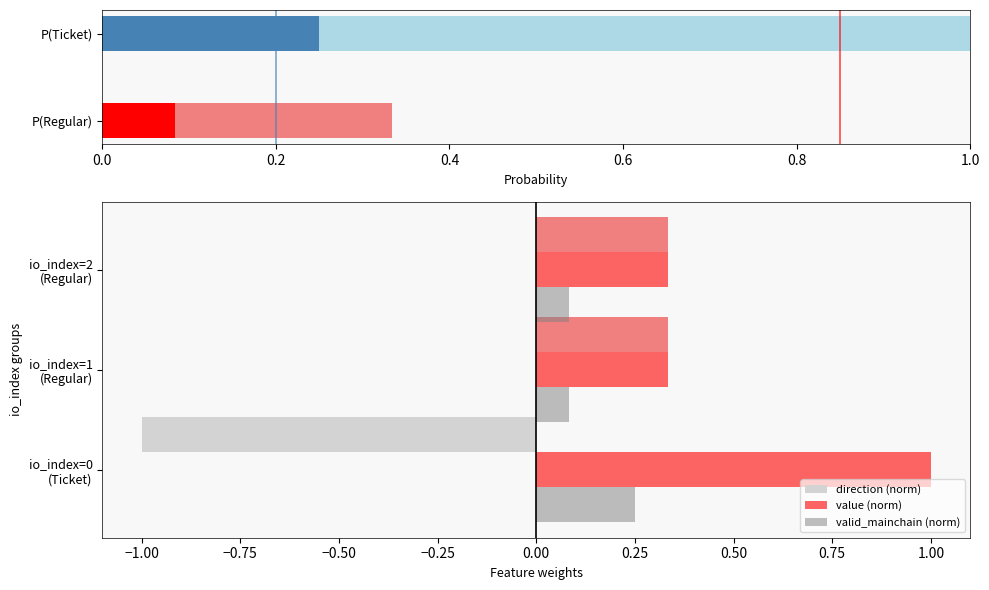

What is the sum of all valid_mainchain (norm) values?

0.4